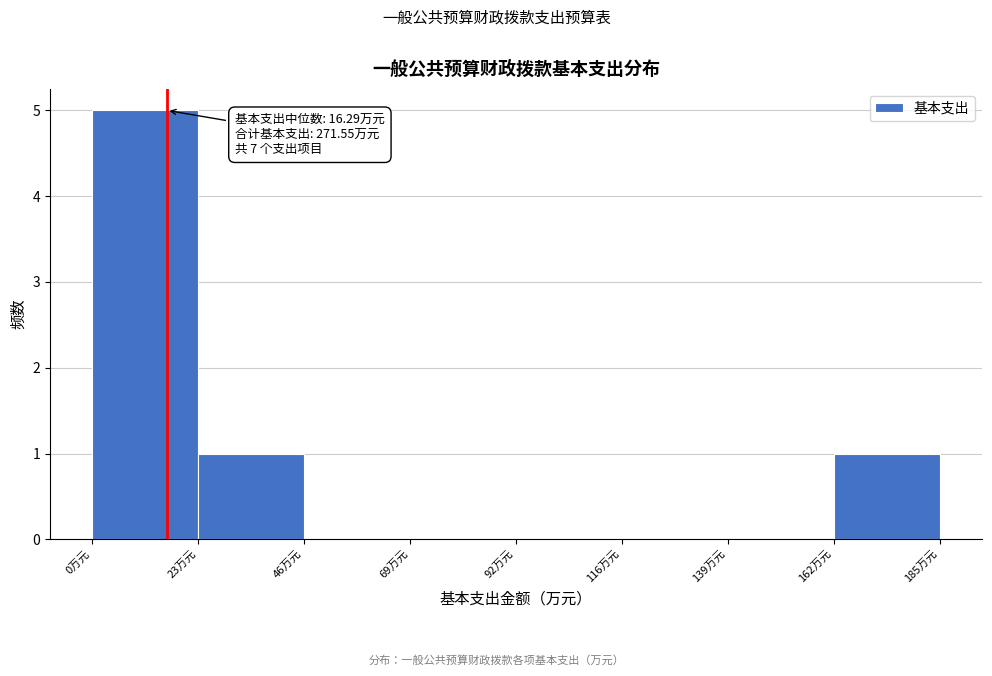

Over which range of the x-axis is the bar tallest?

0 to 25